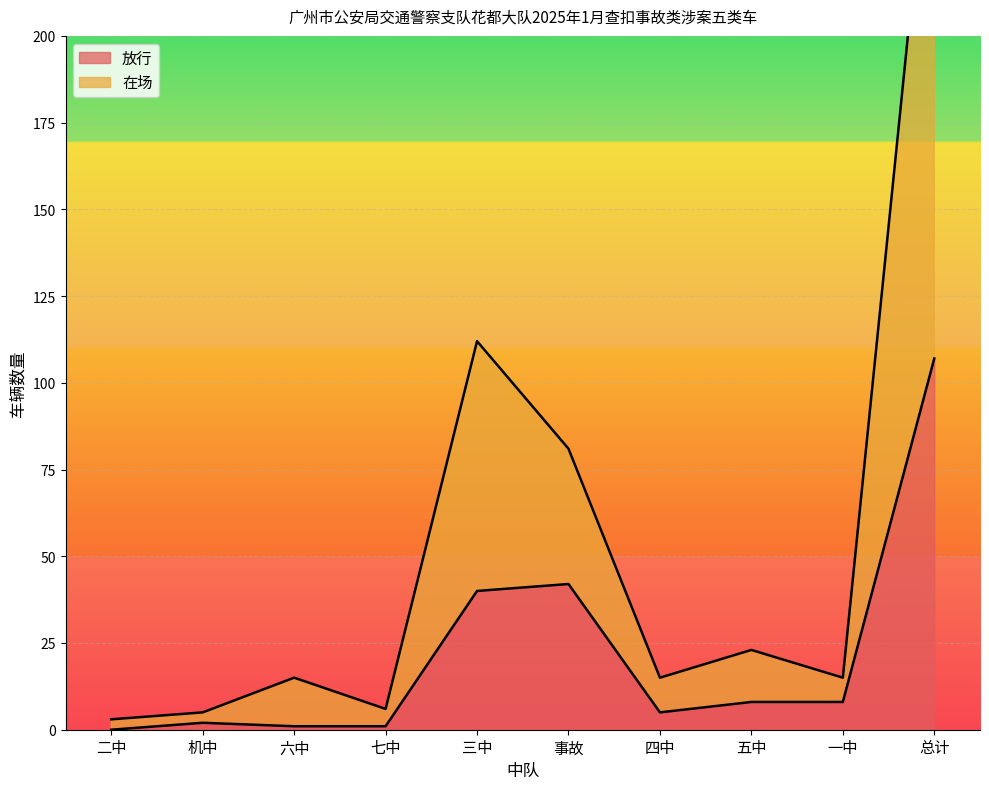

What is the value of the 放行 point at the 6th from the left?

42